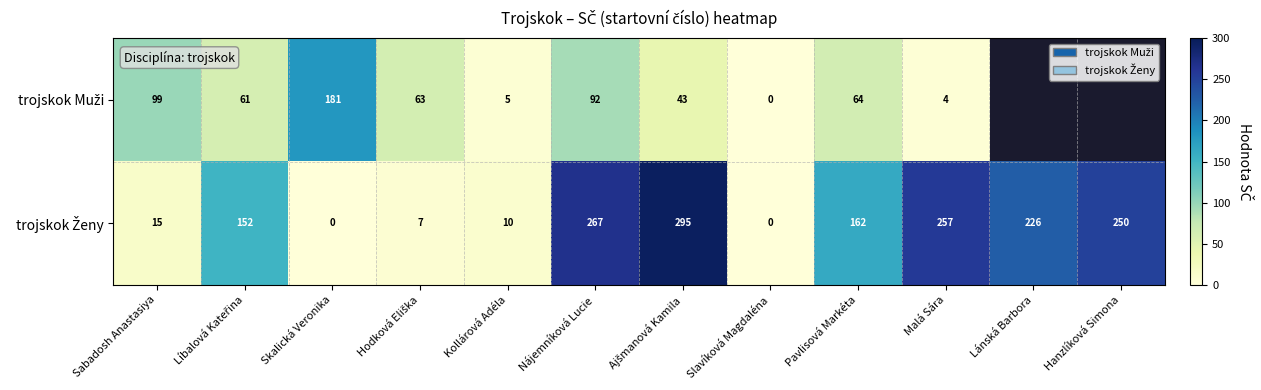

What is the total value across all series at Sabadosh Anastasiya?

114